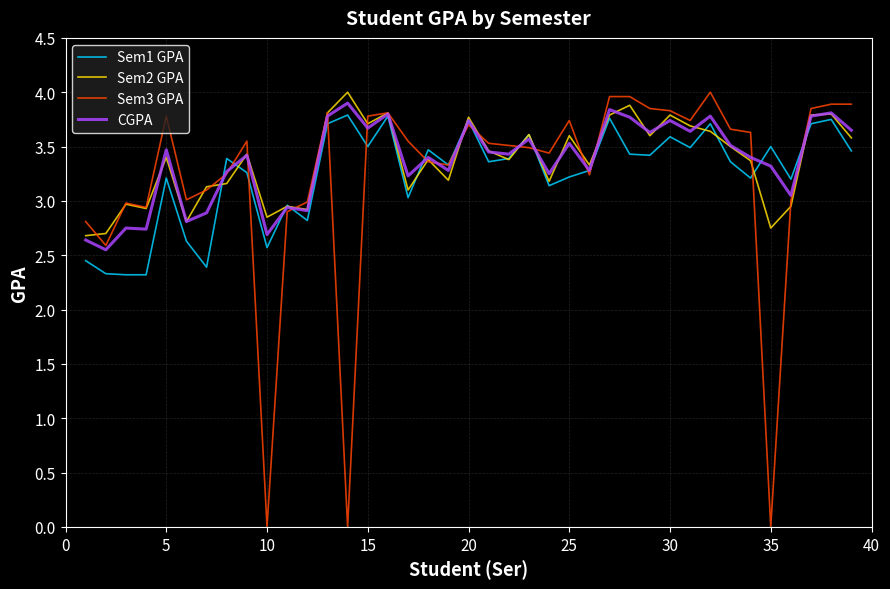

Which series has the widest spread of values?

Sem3 GPA